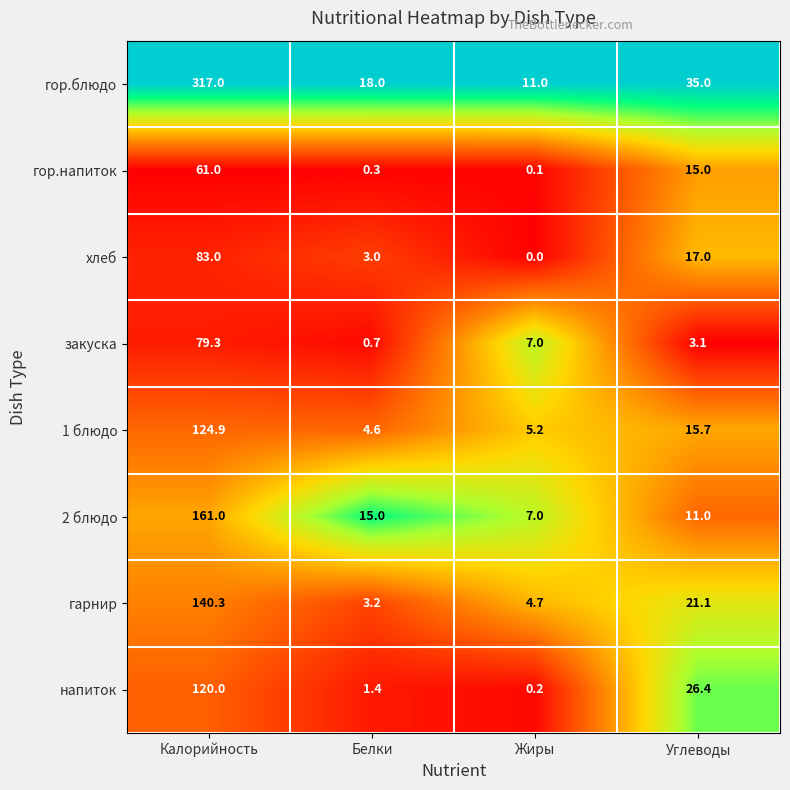

Is the value of 1 блюдо at Углеводы greater than the value of 2 блюдо at Углеводы?

Yes